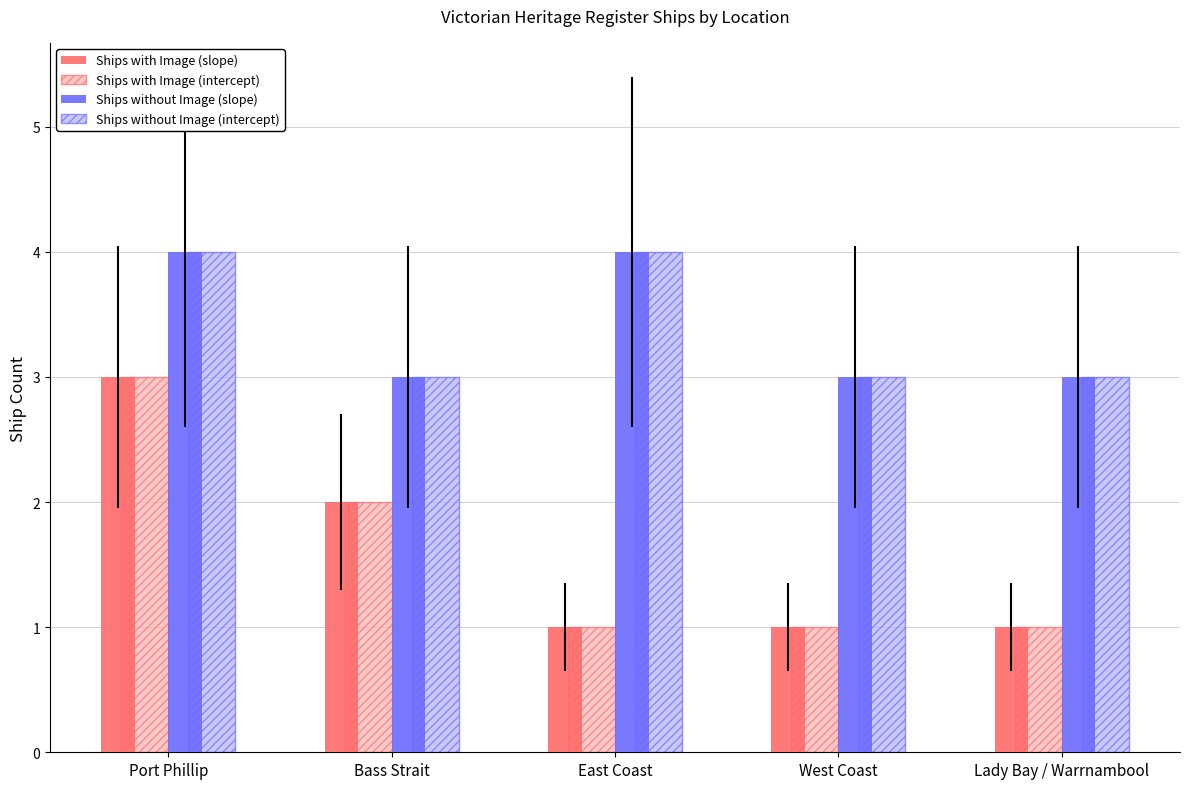

What is the label of the 2nd bar from the right?

West Coast